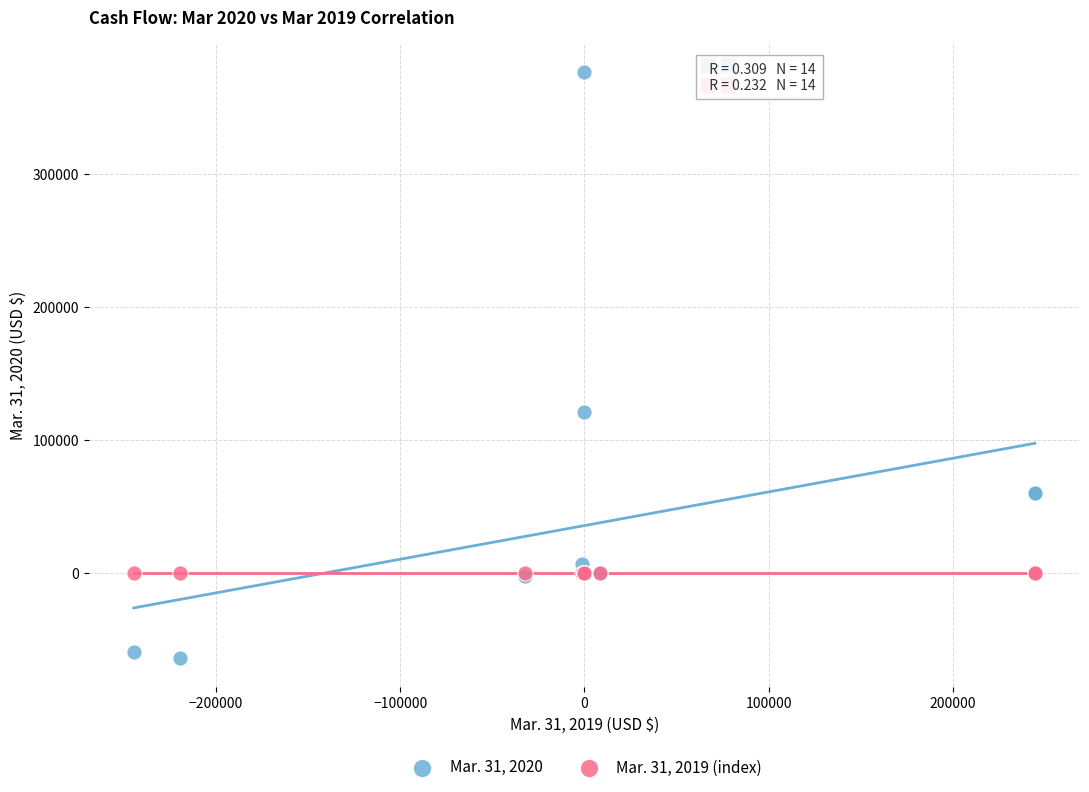

What are all the series names shown in the legend?

Mar. 31, 2020, Mar. 31, 2019 (index)